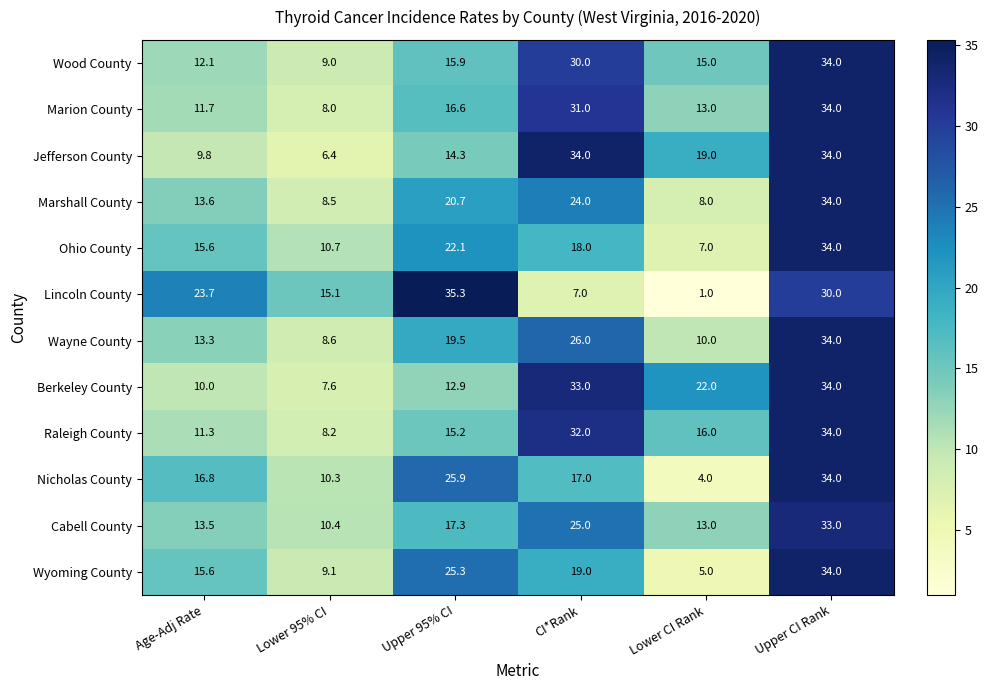

What is the smallest value displayed?

1.0